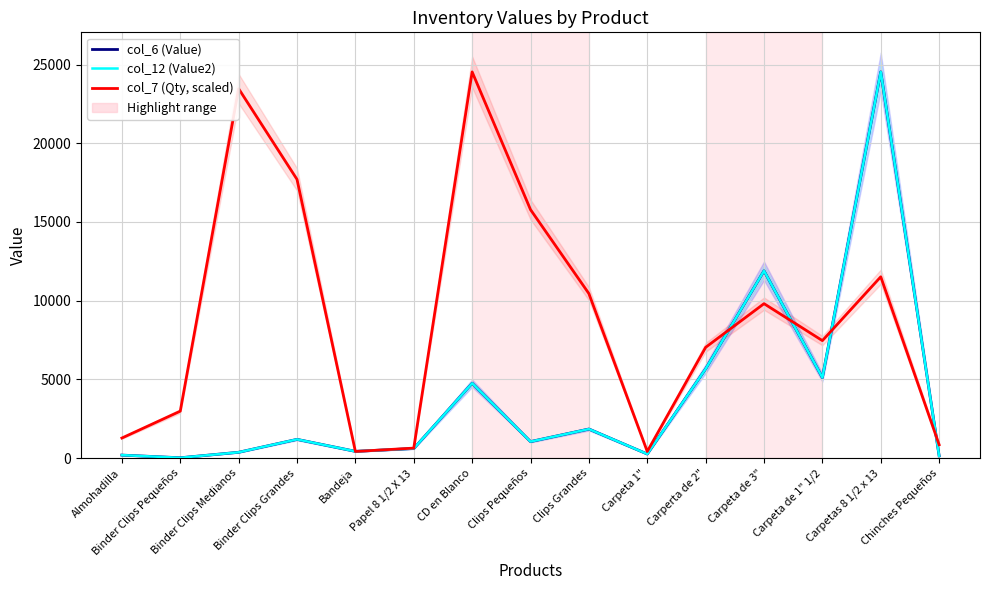

What is the minimum value shown in the chart?

26.1